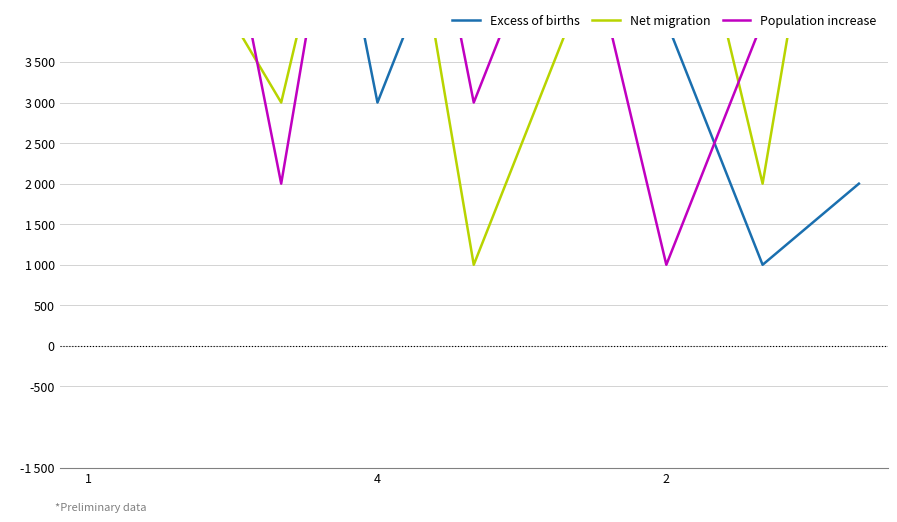

How many series are shown in this chart?

3